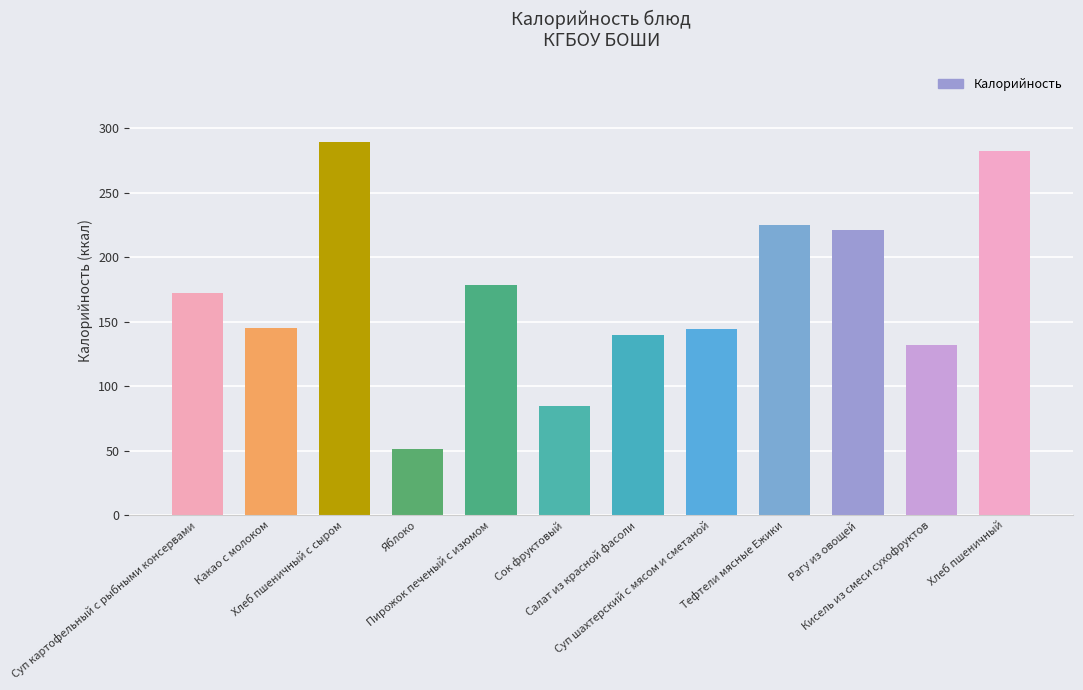

What is the difference between the maximum and minimum values?

238.5